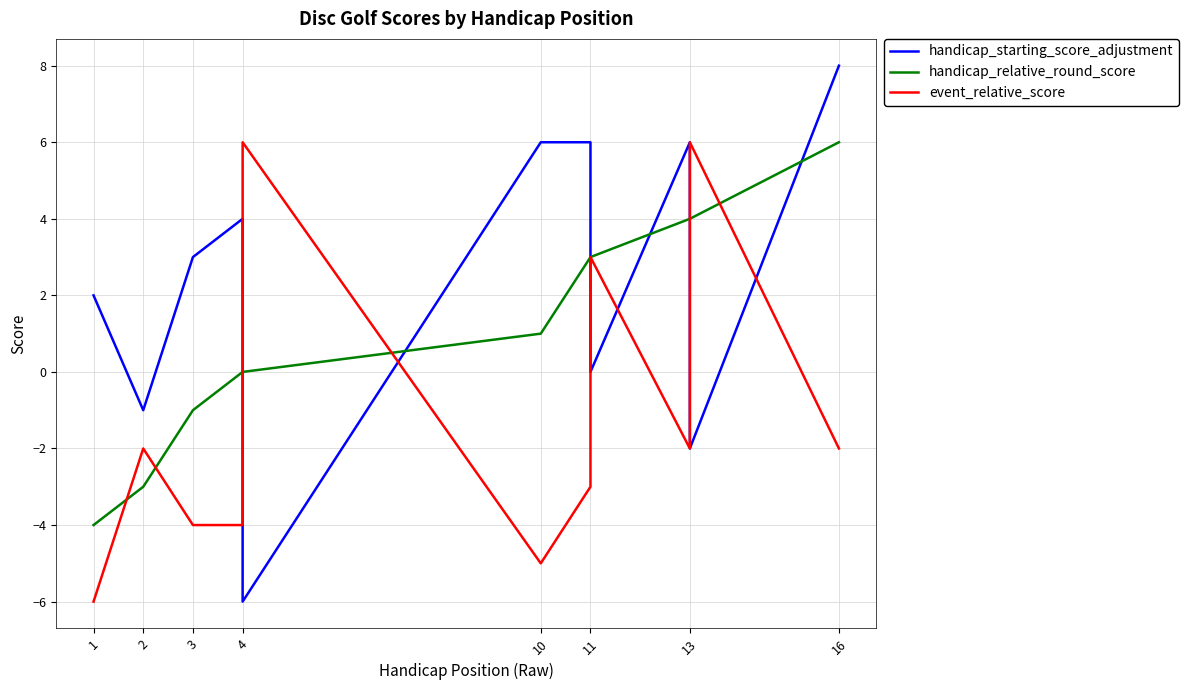

Is it true that event_relative_score equals -1 at 13?

False